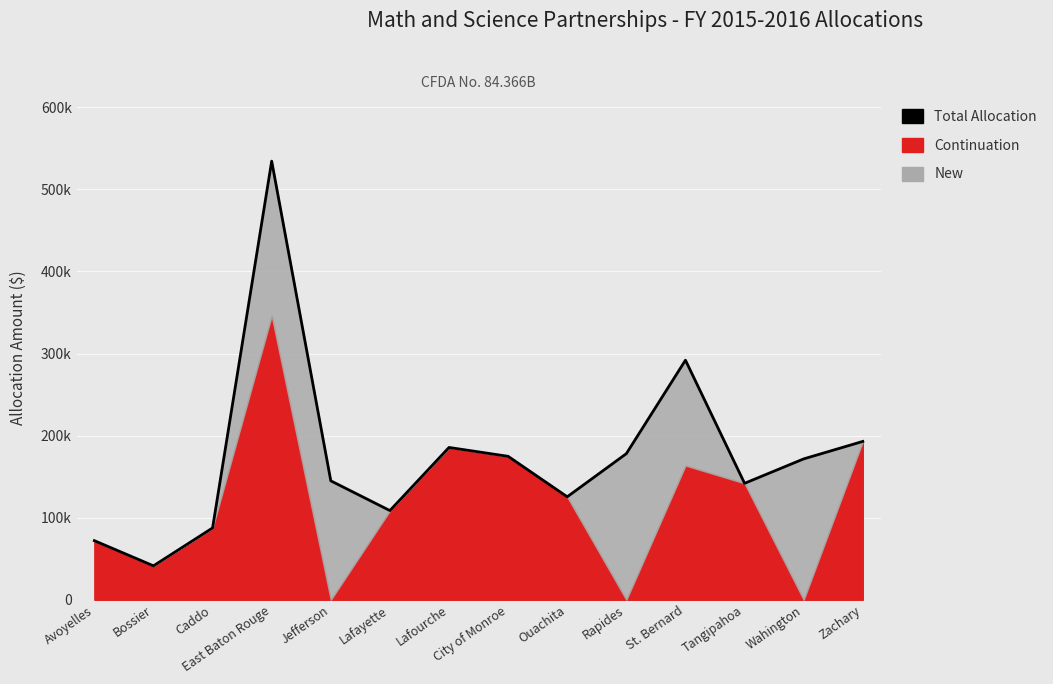

How many interior local peaks (higher than both neighbors) does the data have?

3